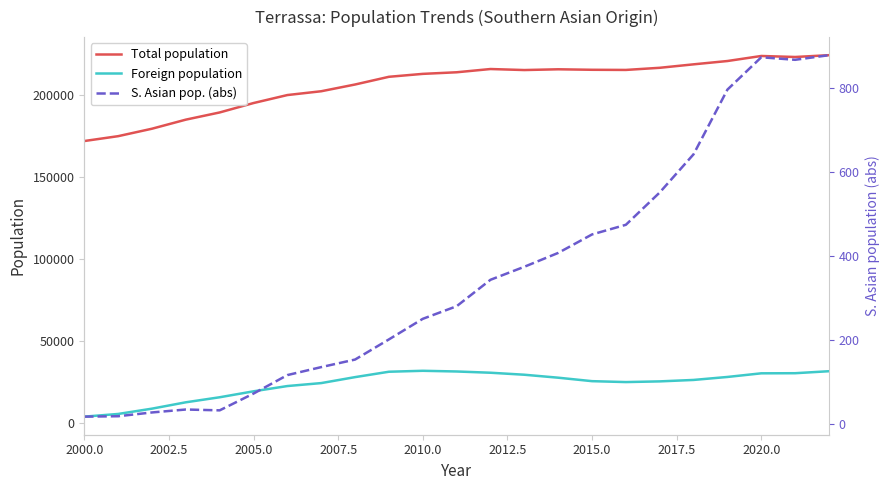

Does the chart display data point markers on the line(s)?

No